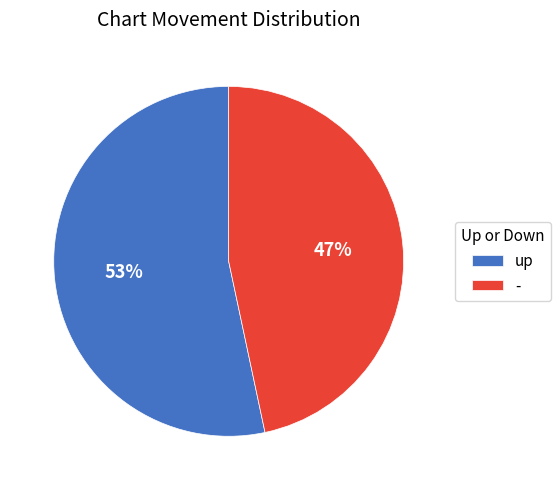

Which slice represents more than half of the pie?

up